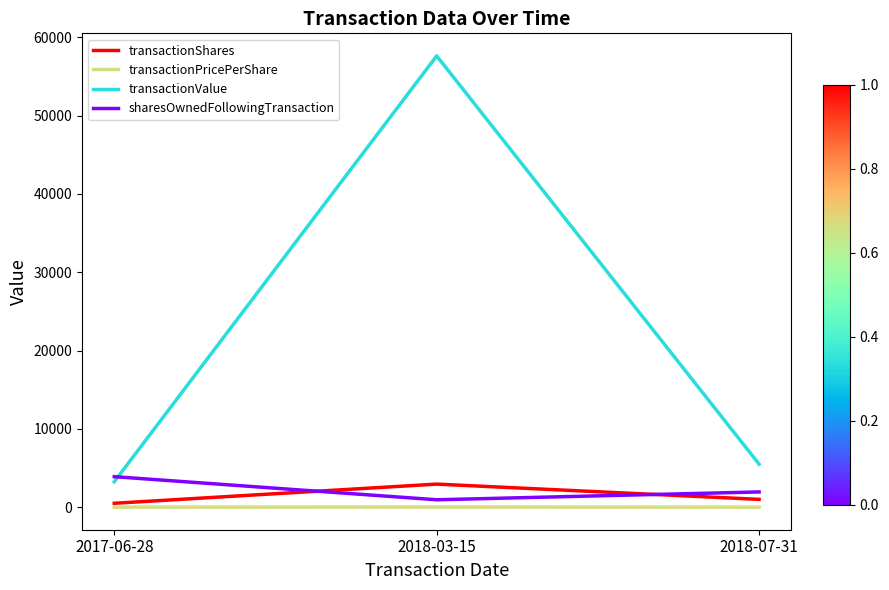

How many series are shown in this chart?

4